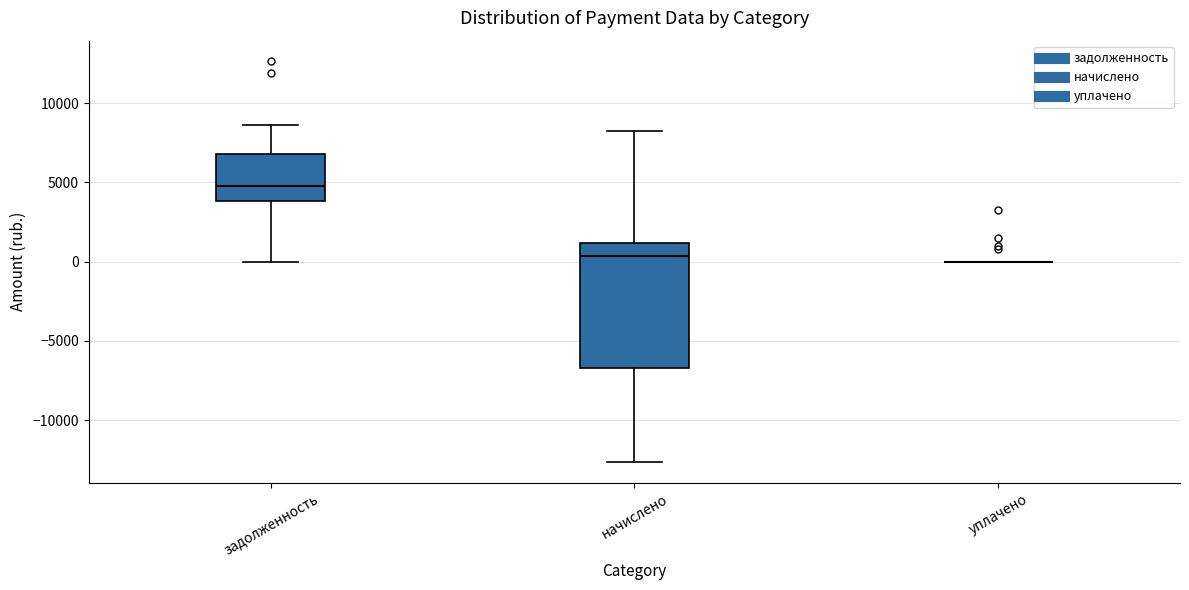

Reading left to right, transcribe this box plot: for each box, give where its median line is, the range the box spans, and where its two whiskers end, as read against the y-axis. The values are not printed on the chart, so give them approximately, as read against the axis.

задолженность: median 5000, box 4000 to 7000, whiskers 0 to 8500
начислено: median 500, box -6500 to 1000, whiskers -12500 to 8000
уплачено: box collapsed to a line at 0, whiskers 0 to 0